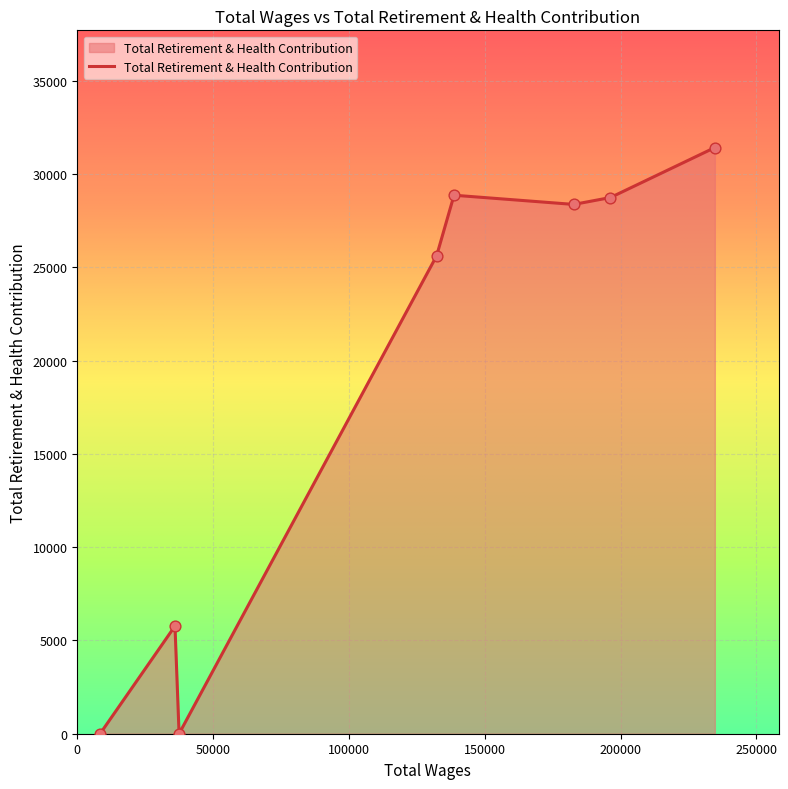

What is the average value?

18601